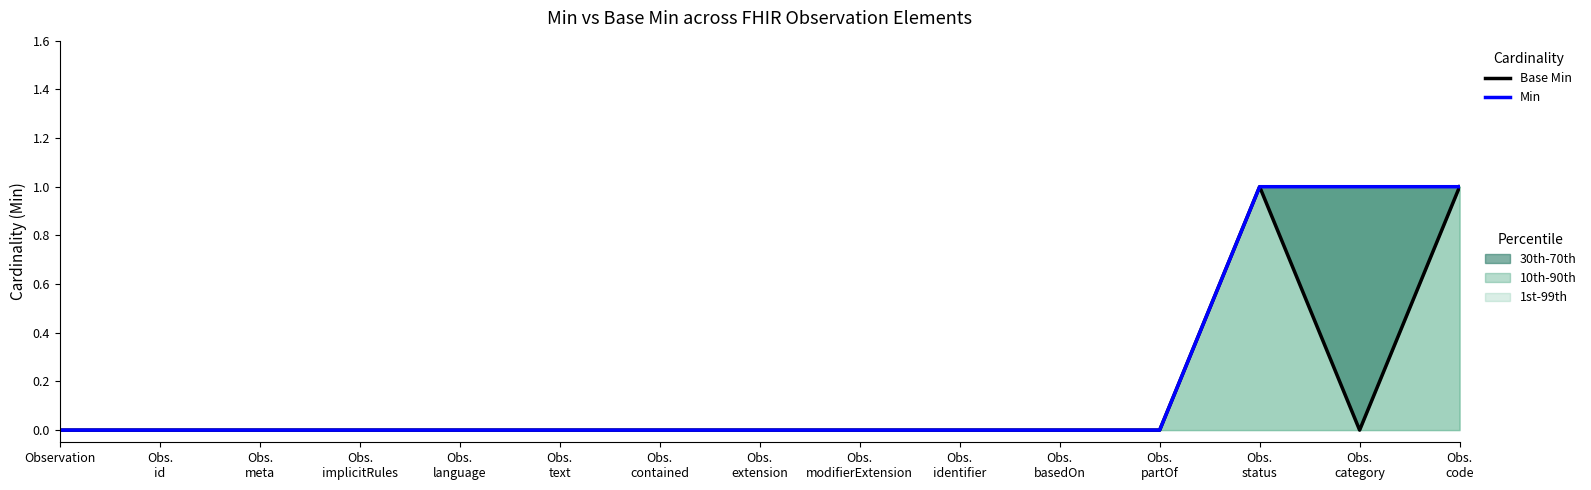

True or false: Min and Base Min cross at least once.

False